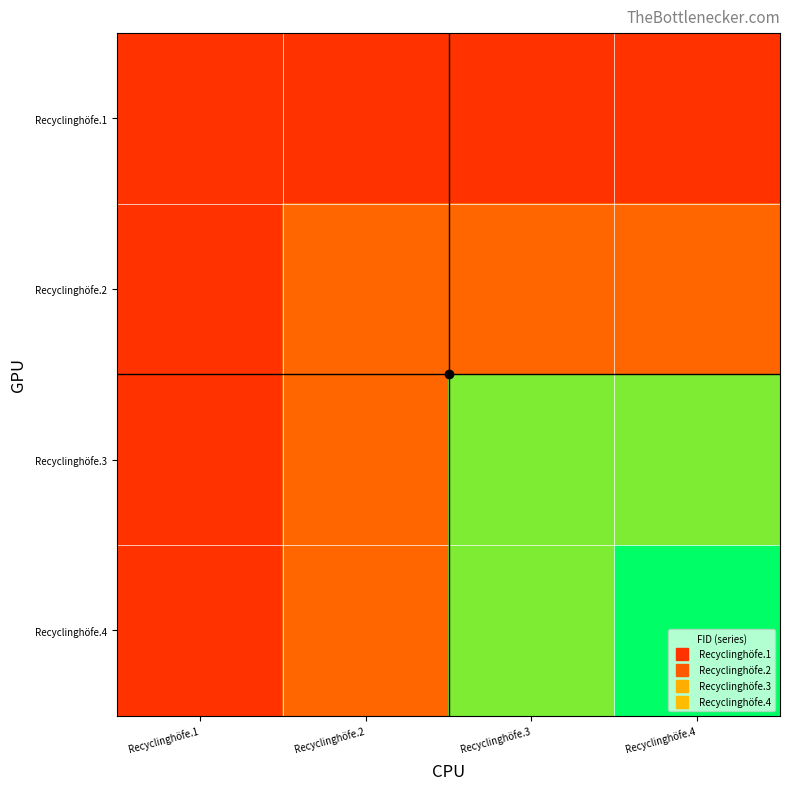

Rank the series by their maximum value, from lowest to highest.

Recyclinghöfe.1, Recyclinghöfe.2, Recyclinghöfe.3, Recyclinghöfe.4